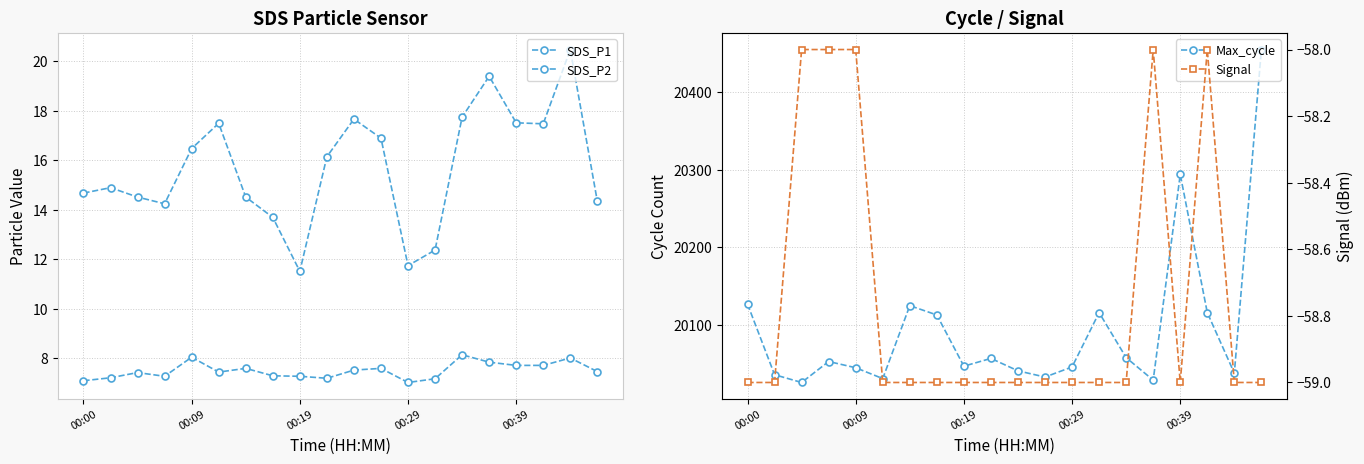

How many lines are shown in the chart?

4